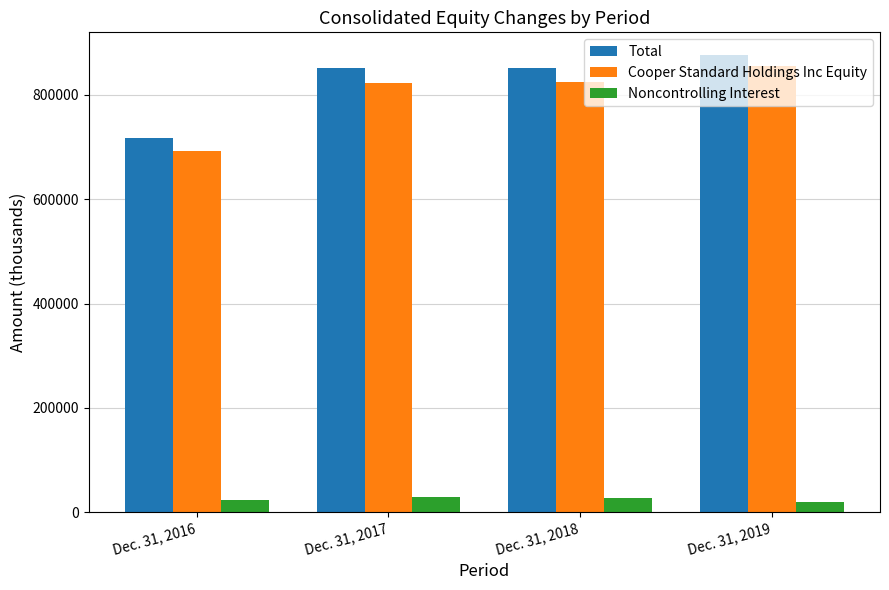

The value of Total at Dec. 31, 2017 is 367066. True or false?

False